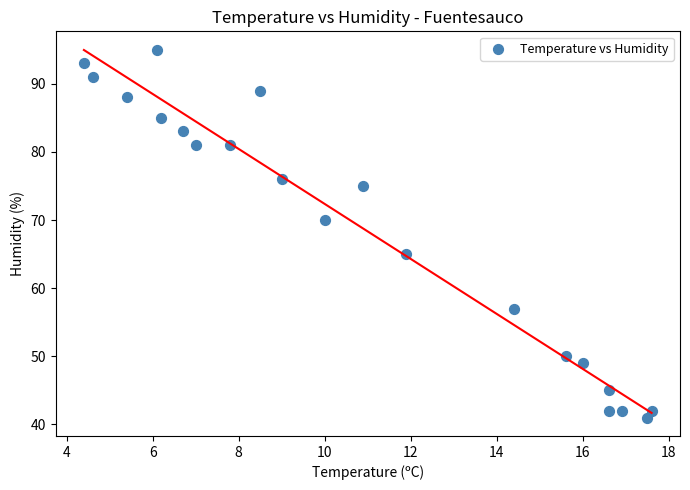

What is the range of Y values (max minus min)?

54